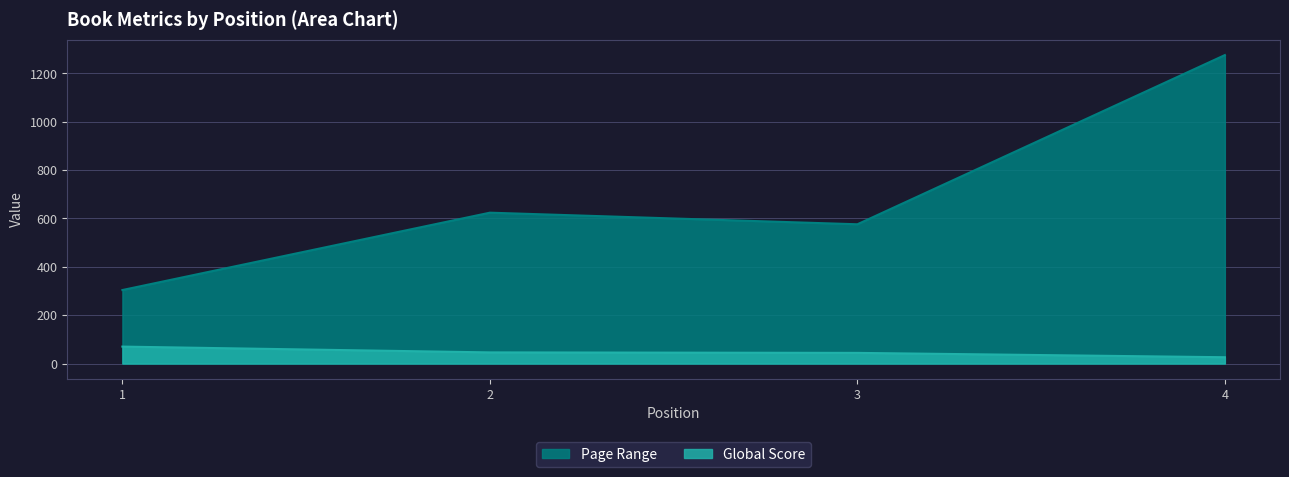

True or false: Page Range and Global Score intersect in this chart.

False